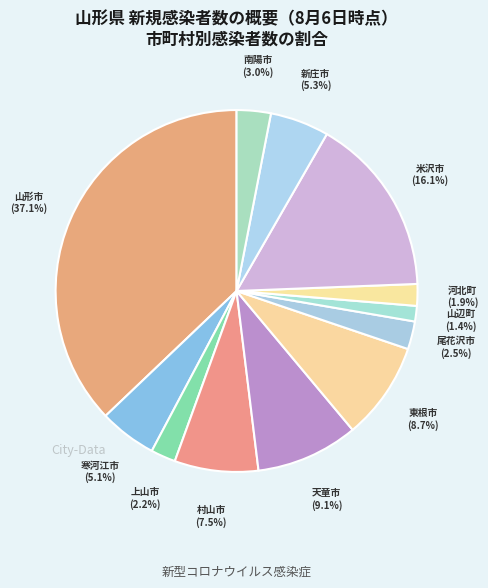

To the nearest percent, what percentage of the pie is 南陽市?

3%